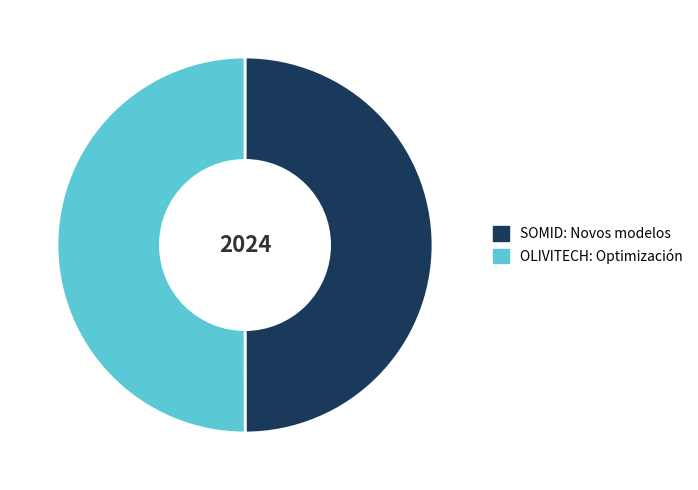

The OLIVITECH: Optimización slice represents 50% of the pie. True or false?

True